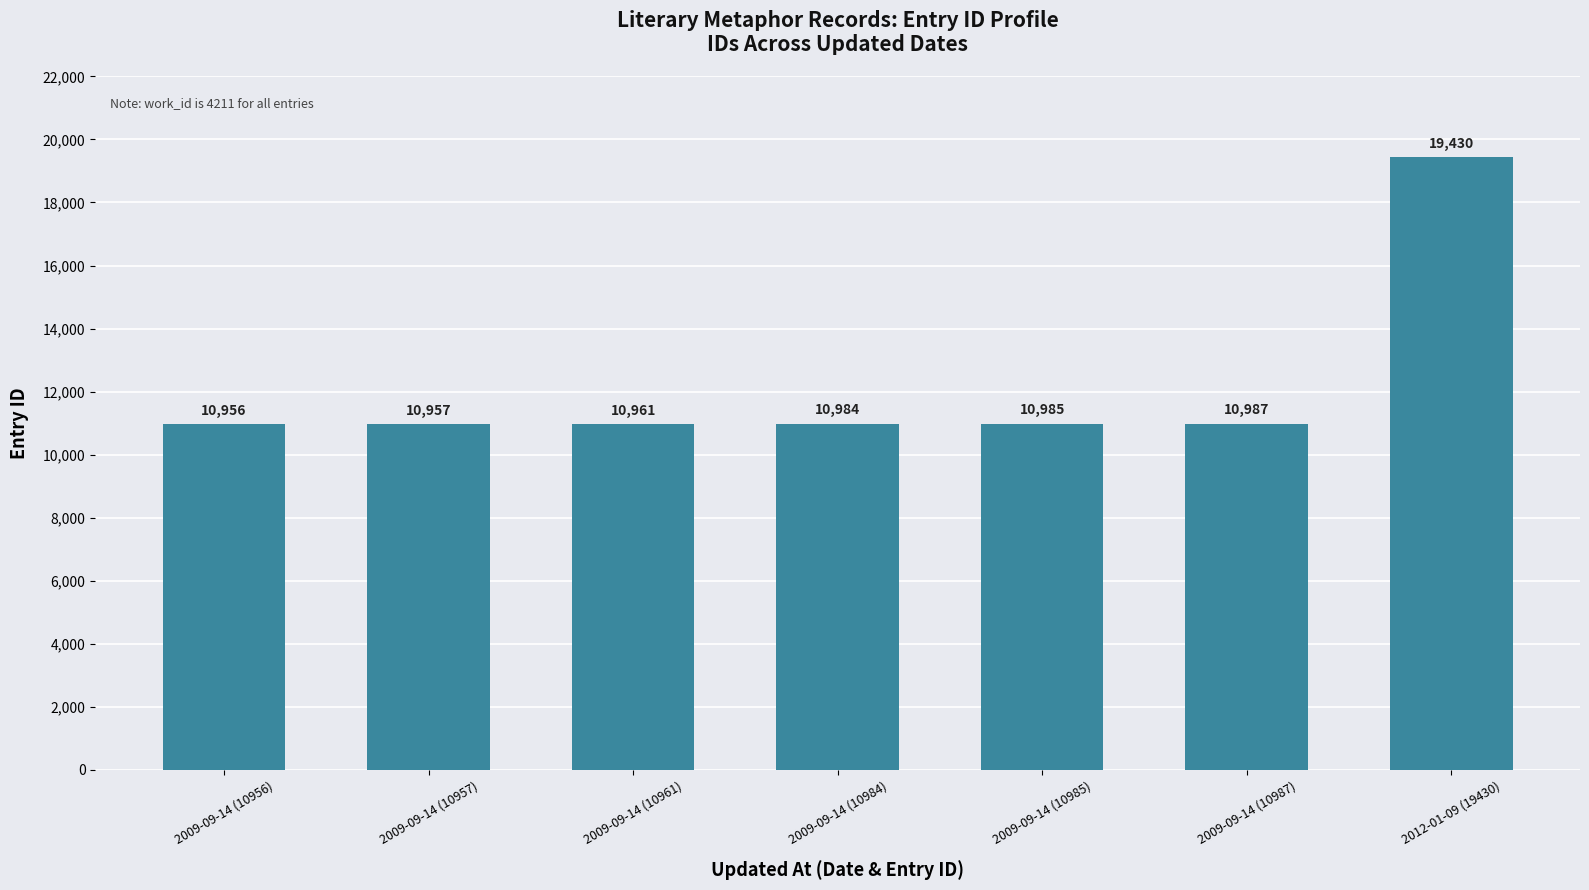

List the labels in order of value, smallest first.

2009-09-14 (10956), 2009-09-14 (10957), 2009-09-14 (10961), 2009-09-14 (10984), 2009-09-14 (10985), 2009-09-14 (10987), 2012-01-09 (19430)